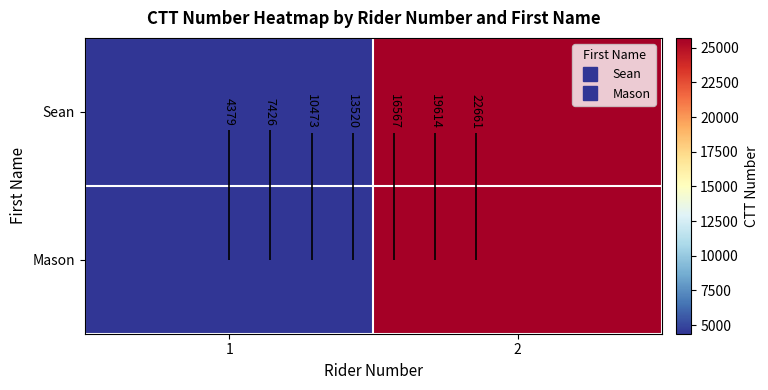

What is the sum of all Sean values?

30088